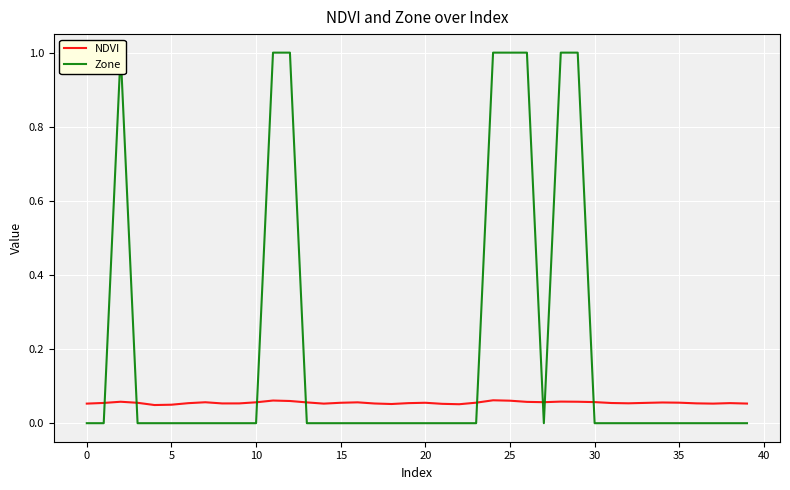

What is the difference between the maximum and second lowest values in the Zone series?

1.0